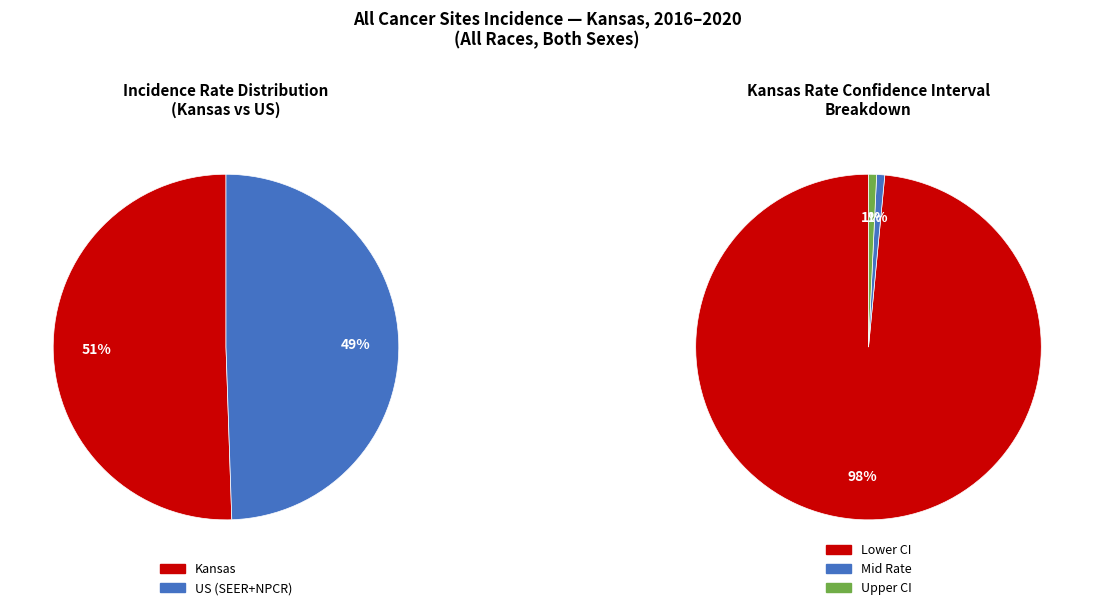

Rank the categories by value from highest to lowest.

Kansas, US (SEER+NPCR)